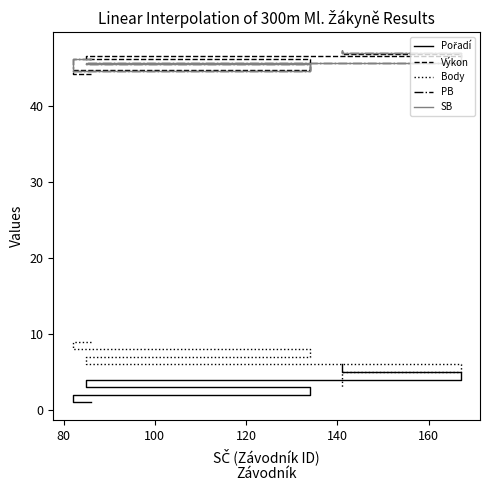

Where is Body nearest to the value 6?

120